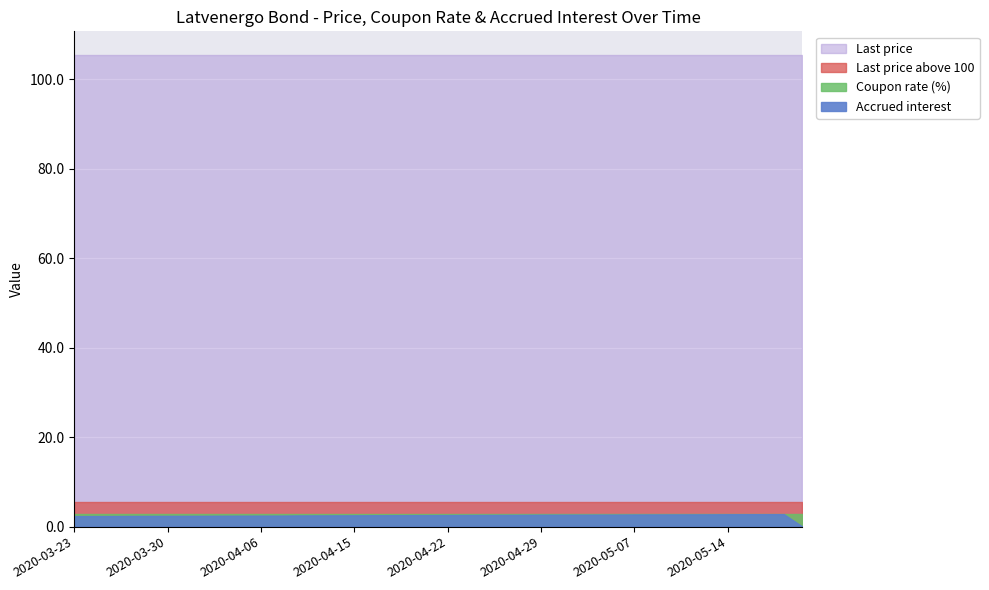

The value of Coupon rate (%) at 2020-05-08 is 2.8. True or false?

True